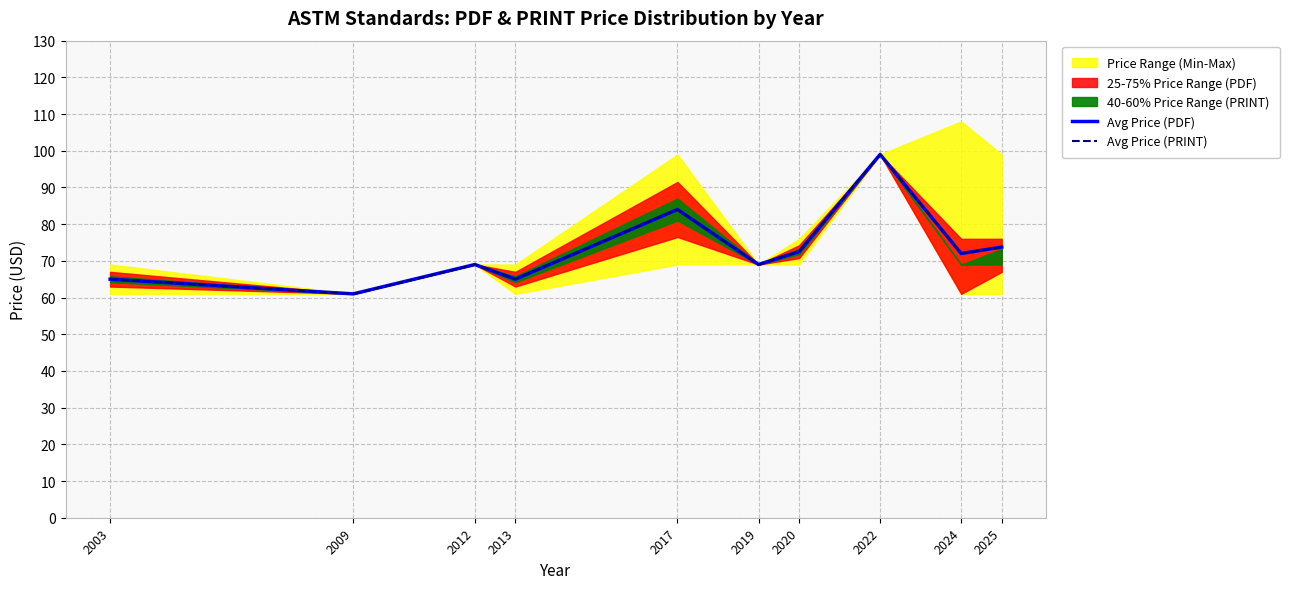

Which has a higher value, 2025 or 2017?

2017